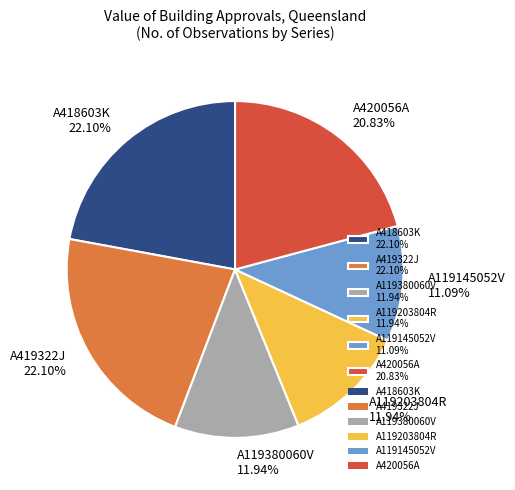

Do A119145052V 11.09% and A418603K 22.10% together represent more than half of the pie?

No